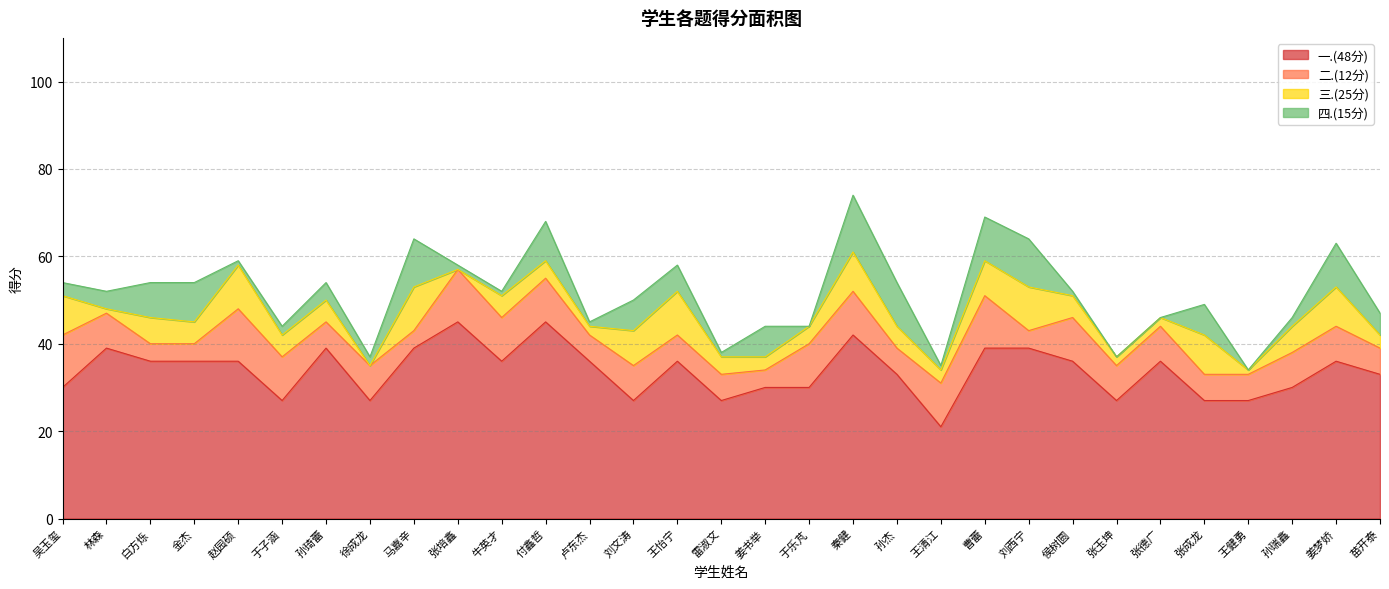

What is the average value of the 一.(48分) series?

34